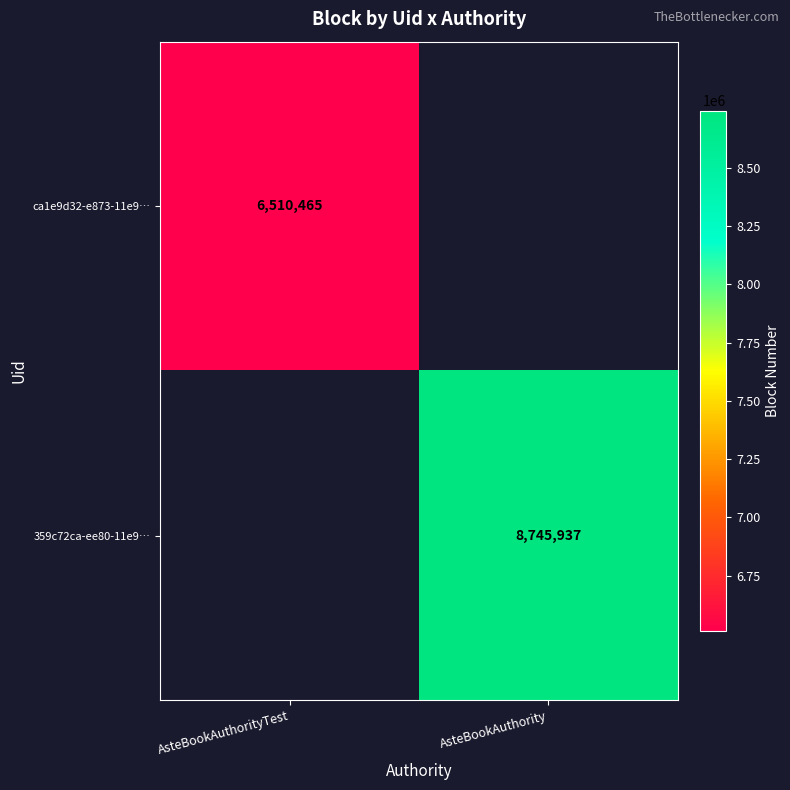

Is it true that ca1e9d32-e873-11e9… equals 3177126.9 at AsteBookAuthorityTest?

False